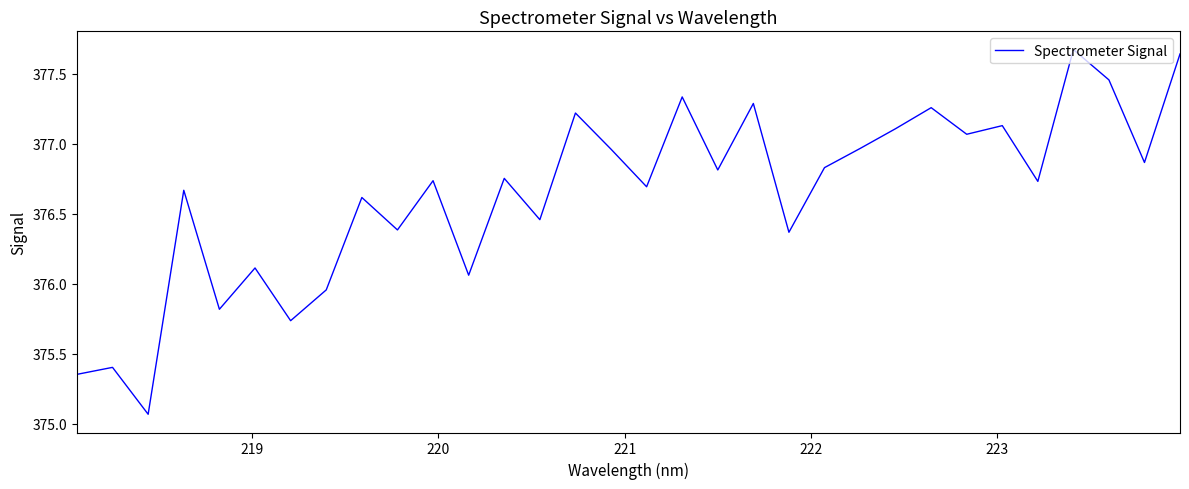

What is the greatest value displayed?

377.7